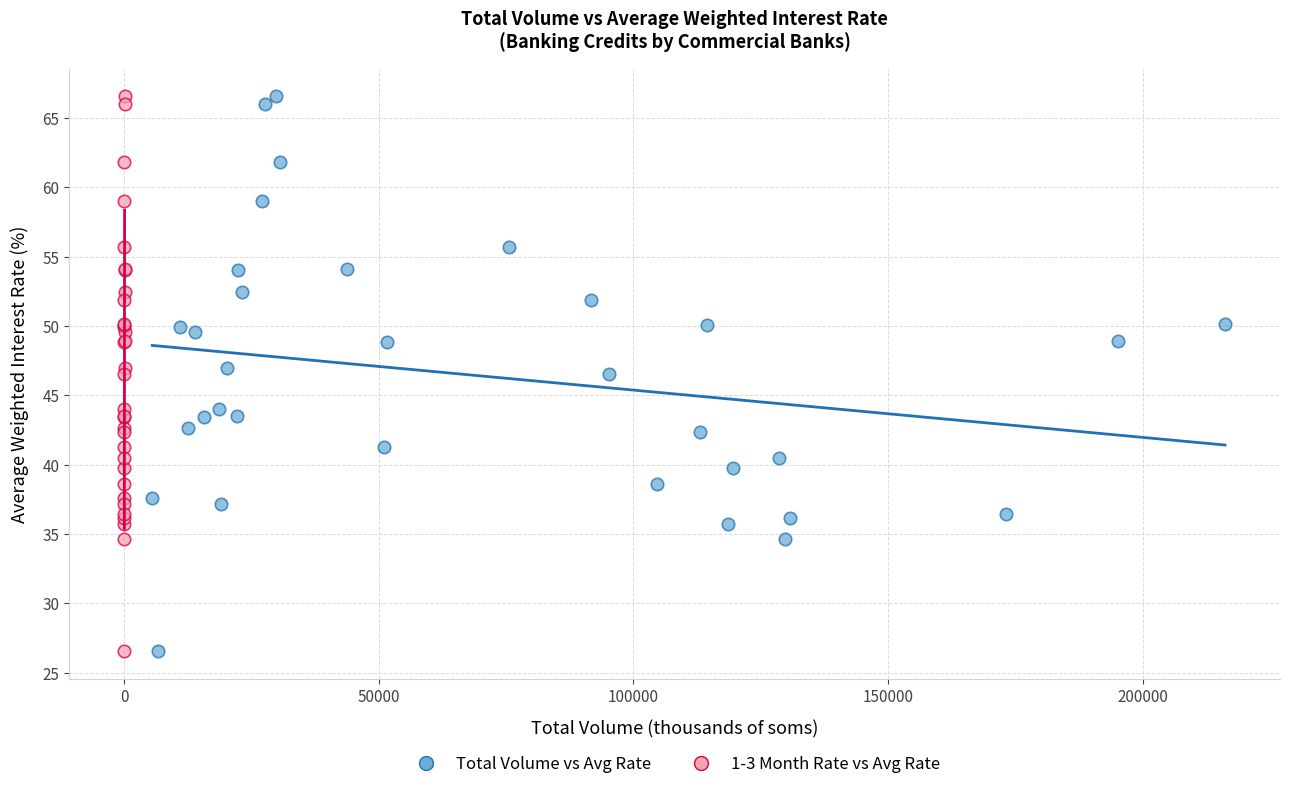

What are all the series names shown in the legend?

Total Volume vs Avg Rate, 1-3 Month Rate vs Avg Rate